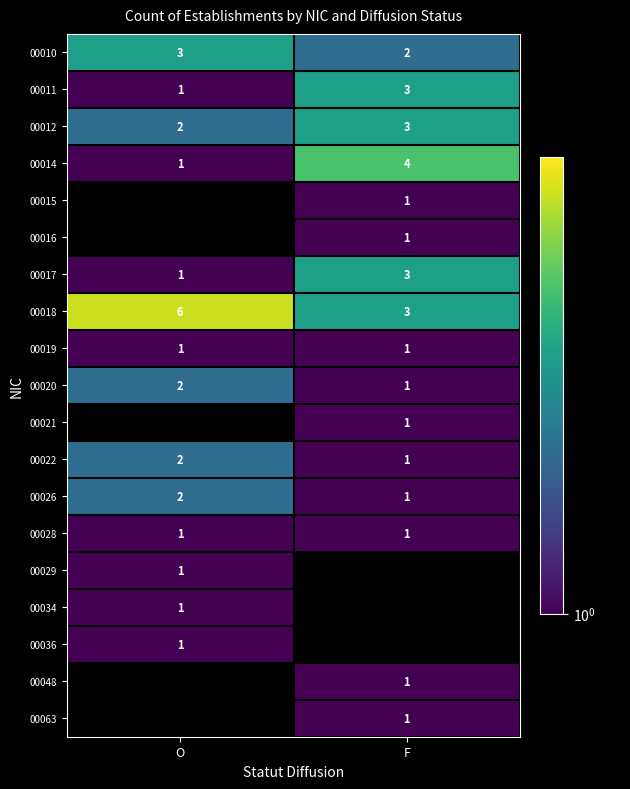

What is the approximate value of 00017 at F?

3